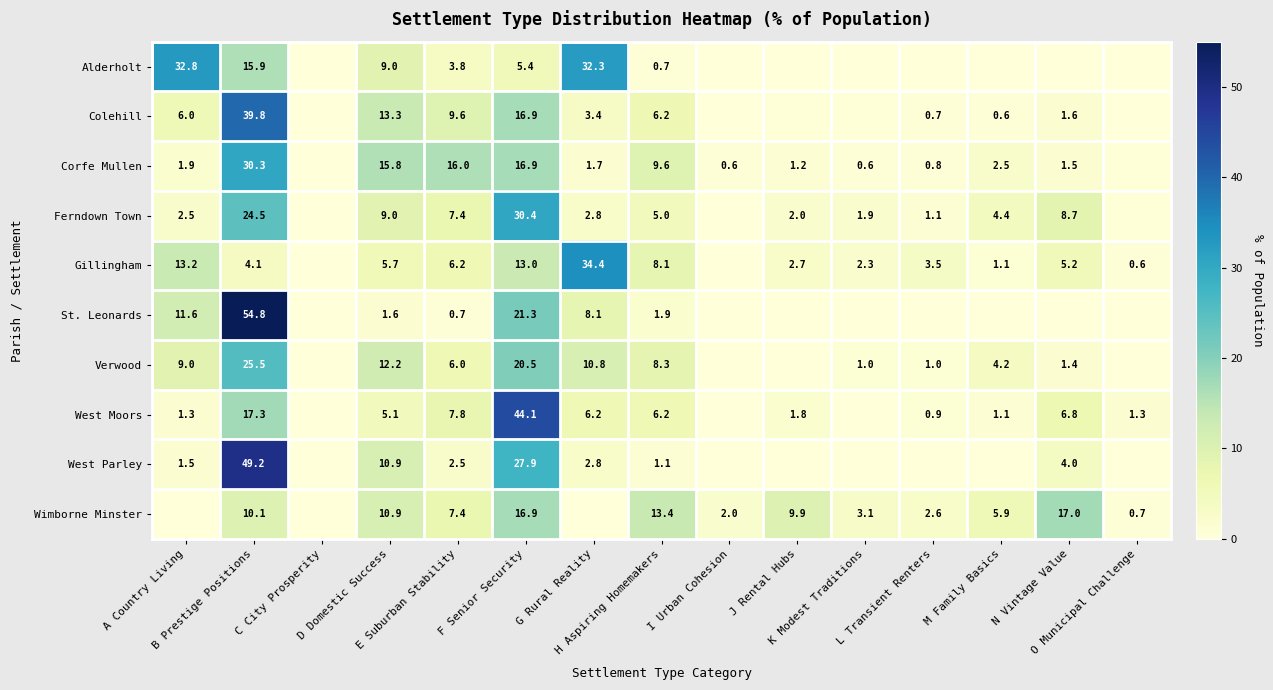

True or false: Gillingham has a value of 7.2 at A Country Living.

False